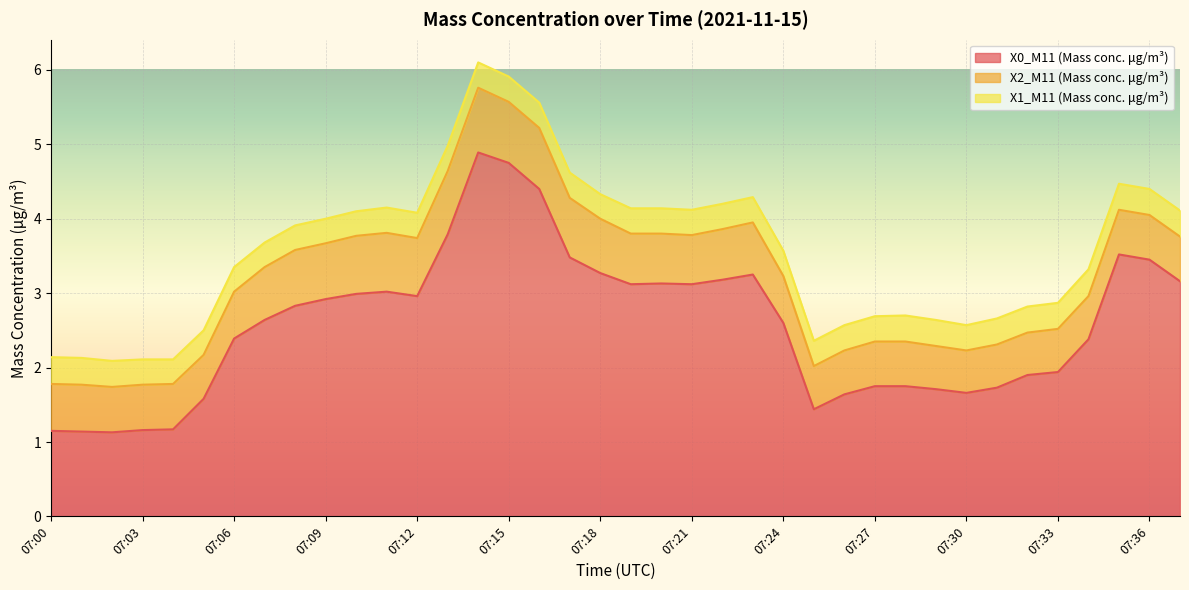

The value of X0_M11 (Mass conc. μg/m³) at 07:10 is 5.1. True or false?

False